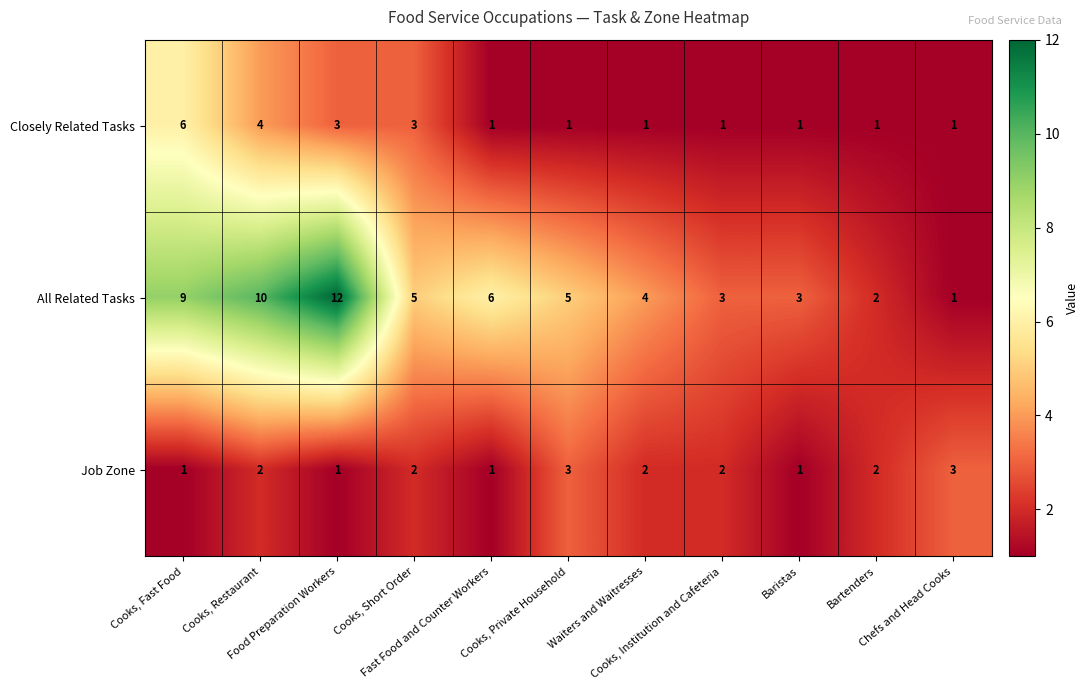

Which series has the largest range (max minus min)?

All Related Tasks